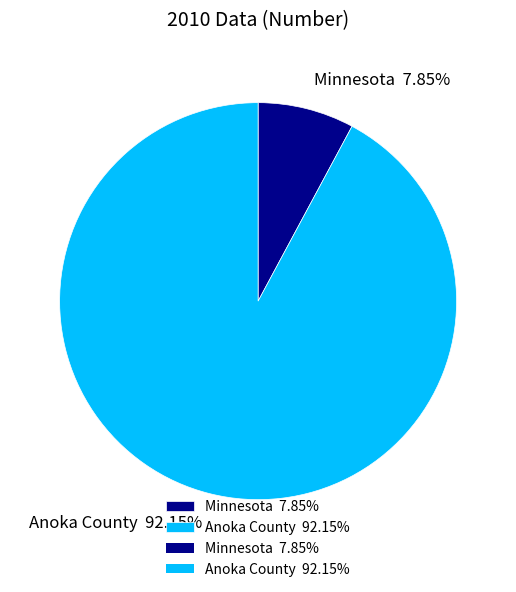

The Anoka County slice represents 92% of the pie. True or false?

True